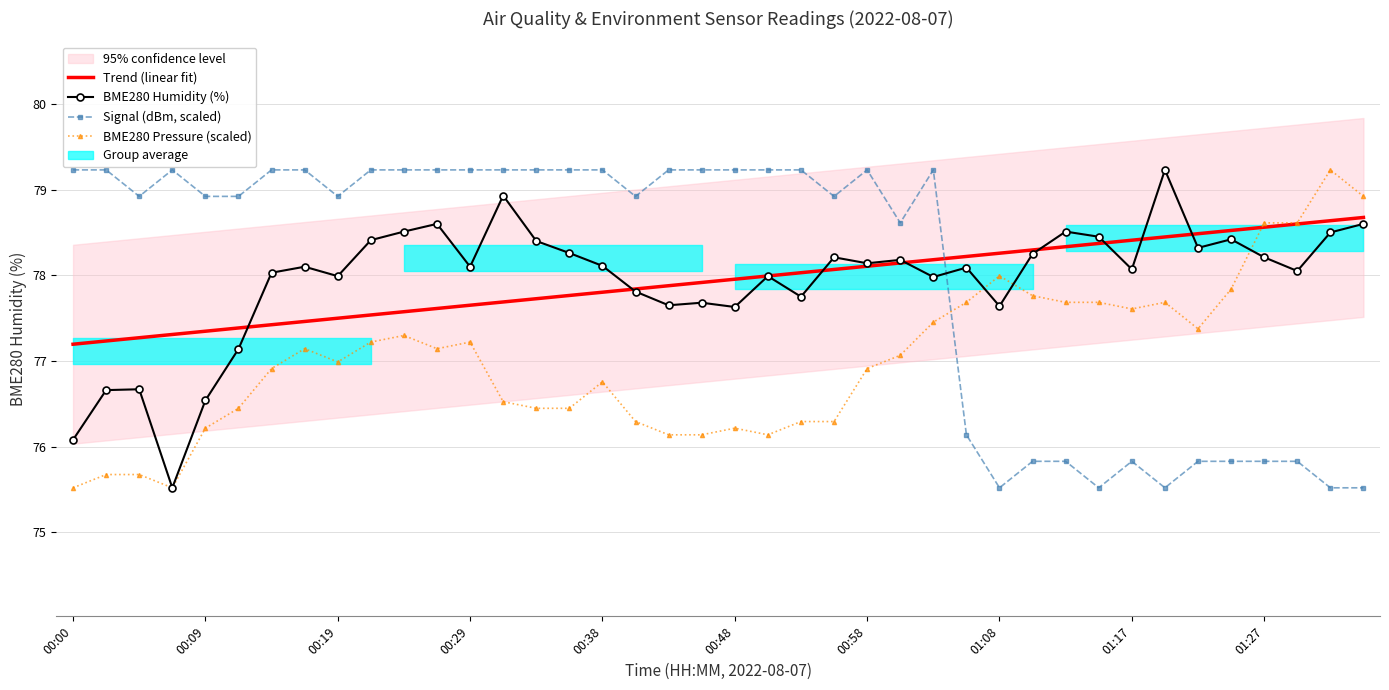

What is the approximate value of BME280_humidity at 00:34?

78.4